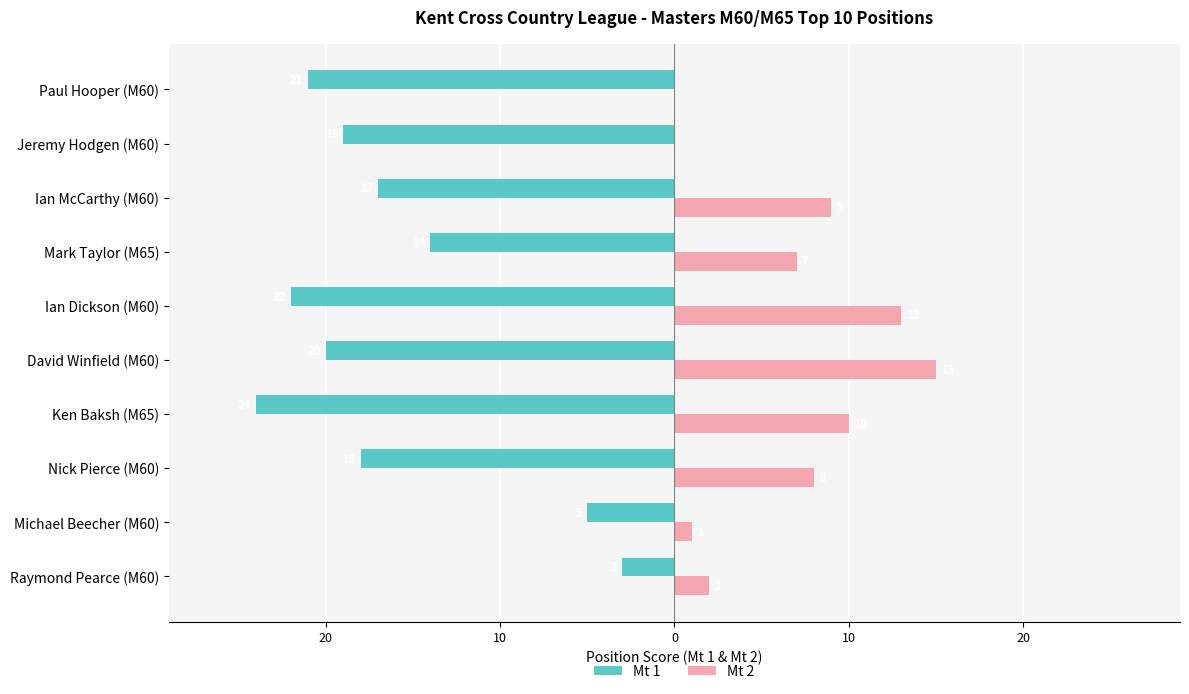

What are all the series names shown in the legend?

Mt 1, Mt 2